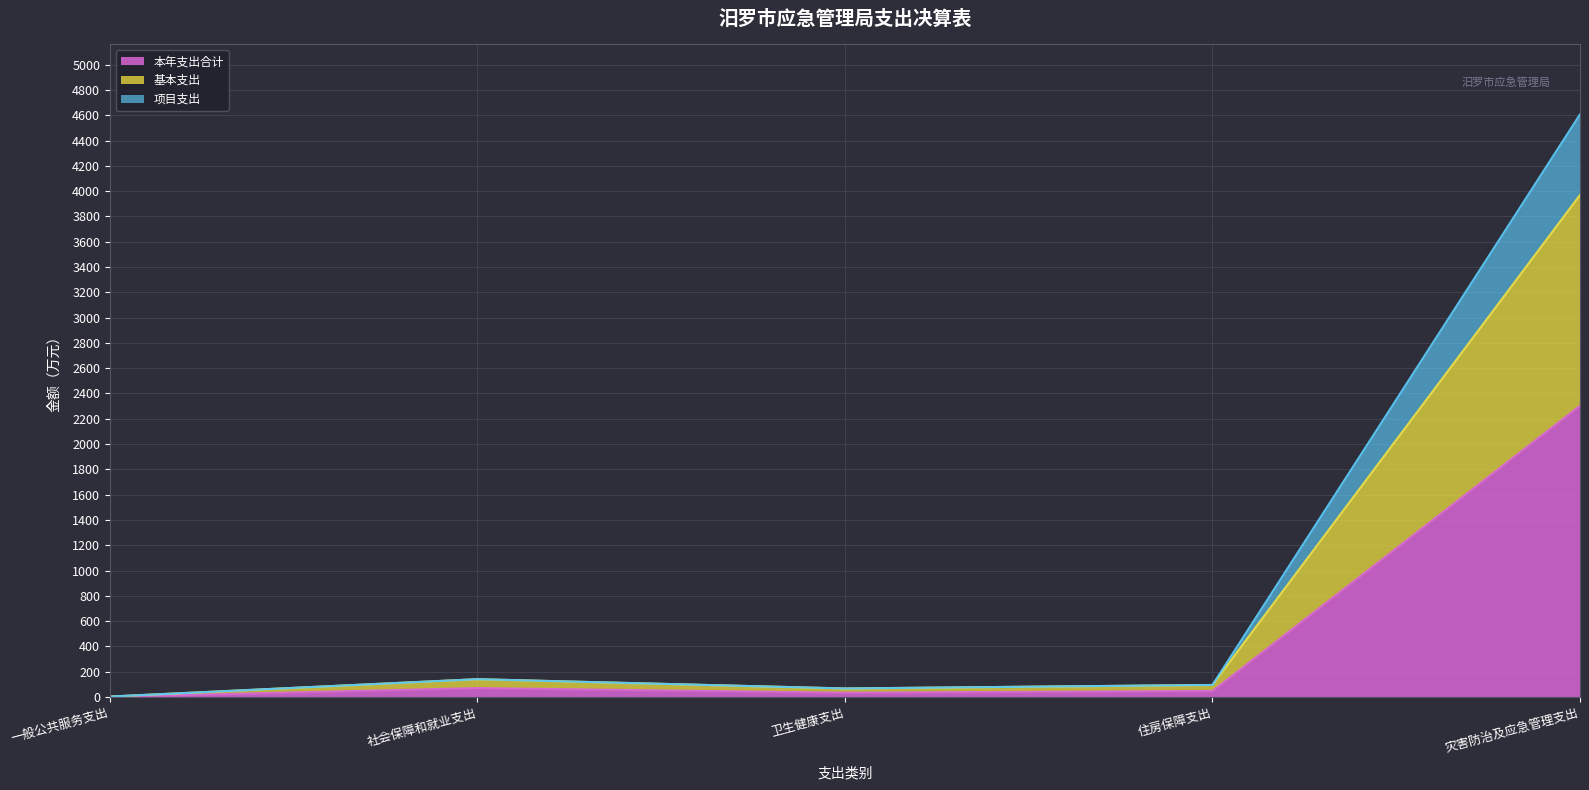

At which category does the chart reach its minimum across all series?

一般公共服务支出